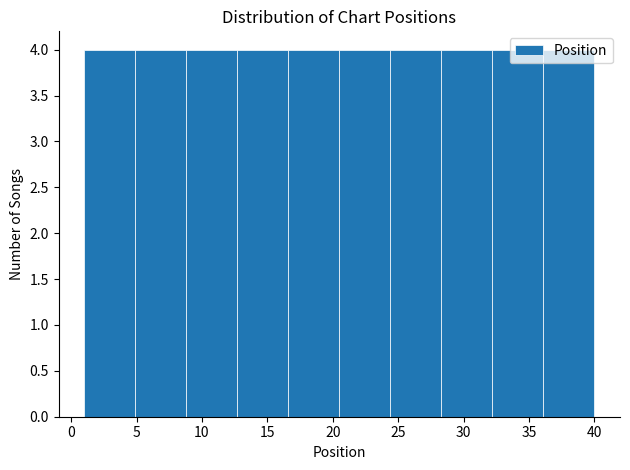

Reading left to right, list every bar in this chart as the range it spans on the x-axis followed by its height. Neither the bar edges nor the heights are printed on the chart, so give them approximately, as read against the axes.

1.0 to 4.9: 4
4.9 to 8.8: 4
8.8 to 12.7: 4
12.7 to 16.6: 4
16.6 to 20.5: 4
20.5 to 24.4: 4
24.4 to 28.3: 4
28.3 to 32.2: 4
32.2 to 36.1: 4
36.1 to 40.0: 4